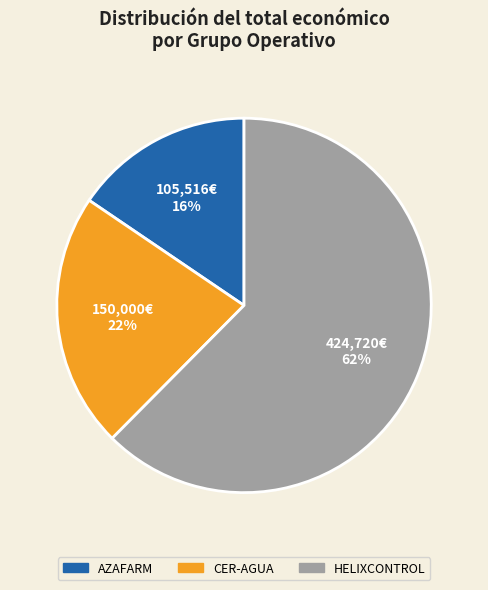

Does AZAFARM represent more than half of the total?

No